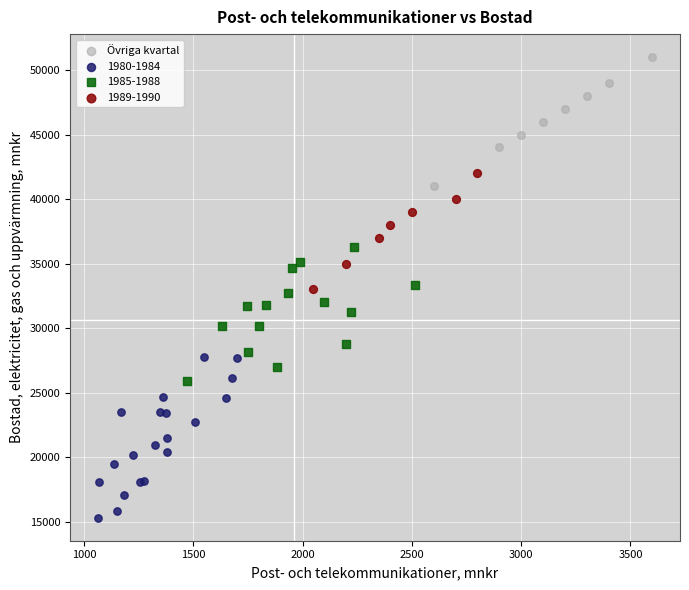

Which series reaches the maximum Y coordinate?

Övriga kvartal